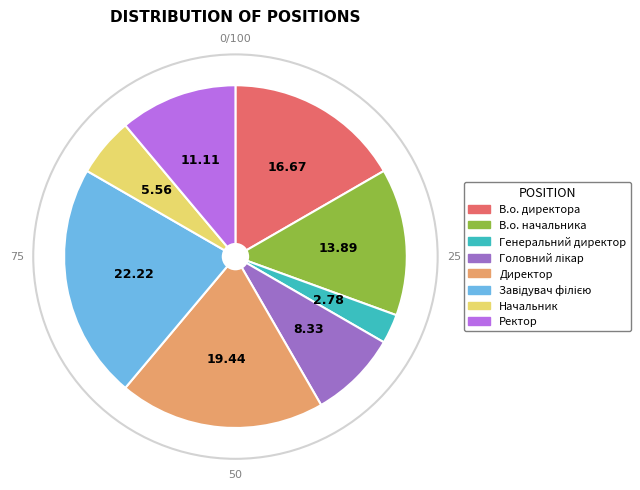

What is the smallest slice in the pie chart?

Генеральний директор